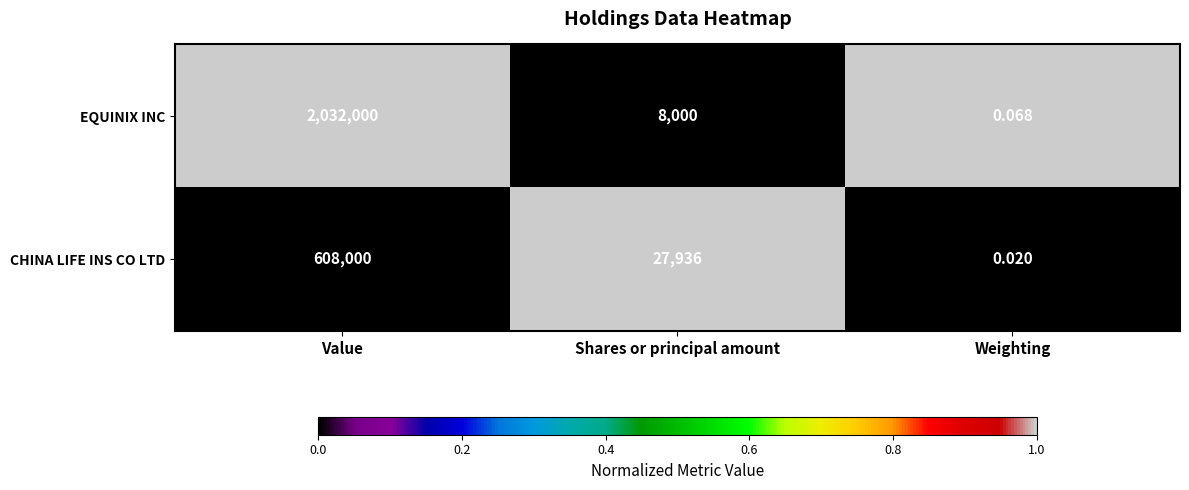

Which series changed the most between Value and Shares or principal amount?

EQUINIX INC